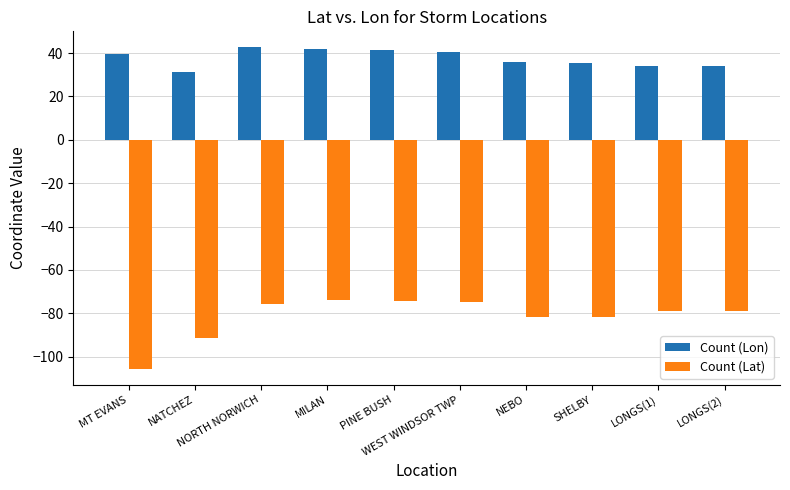

How many data points in Count (Lon) are less than 39?

5